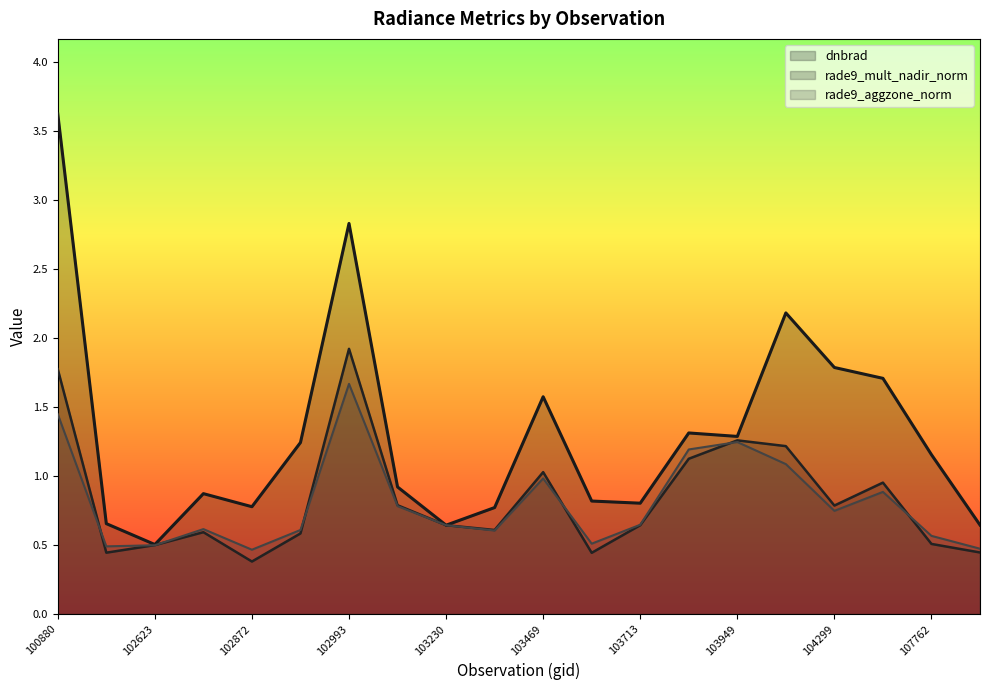

True or false: dnbrad has a value of 0.6 at 103230.

True